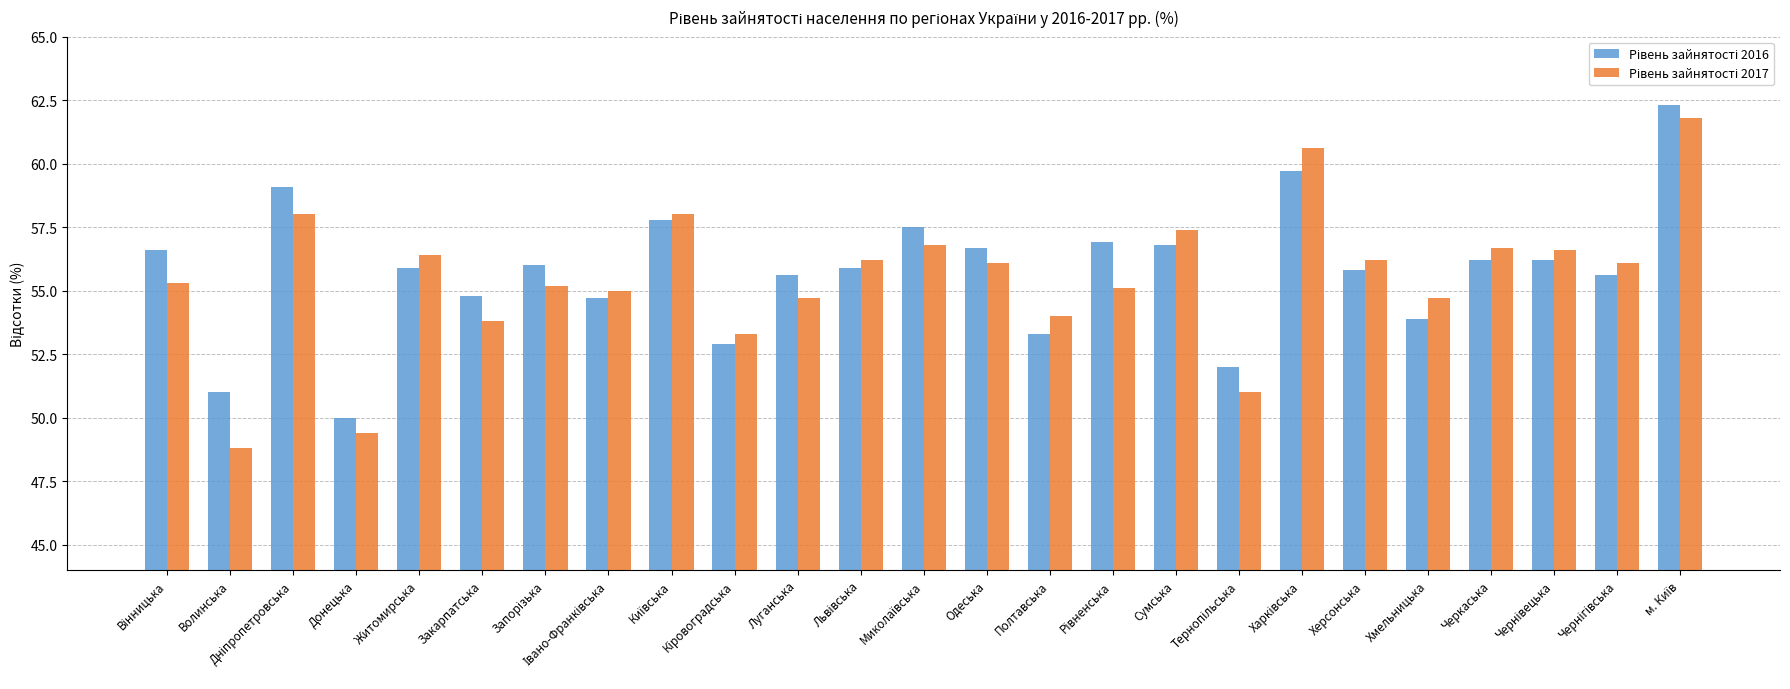

Which label corresponds to the smallest value in the chart?

Волинська